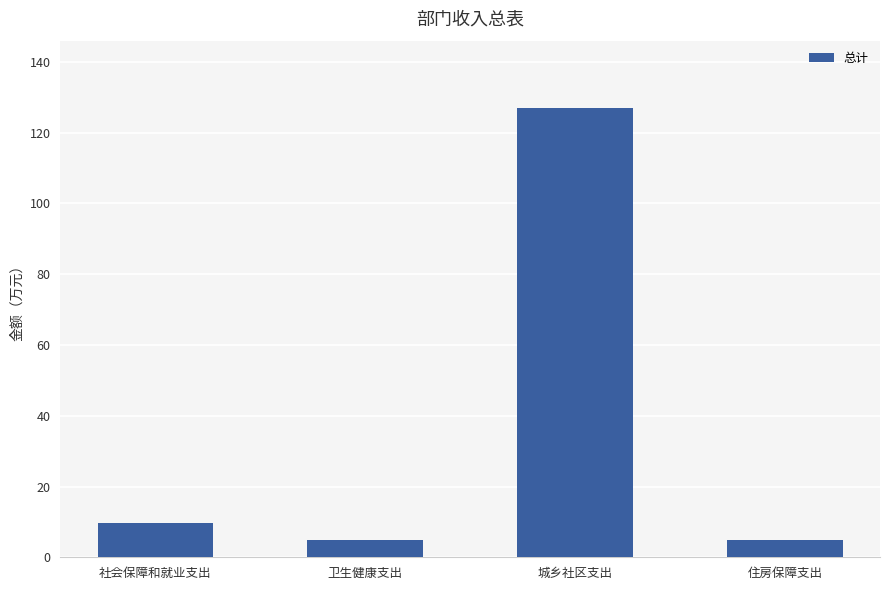

True or false: the data shows 4.8 at 住房保障支出.

True